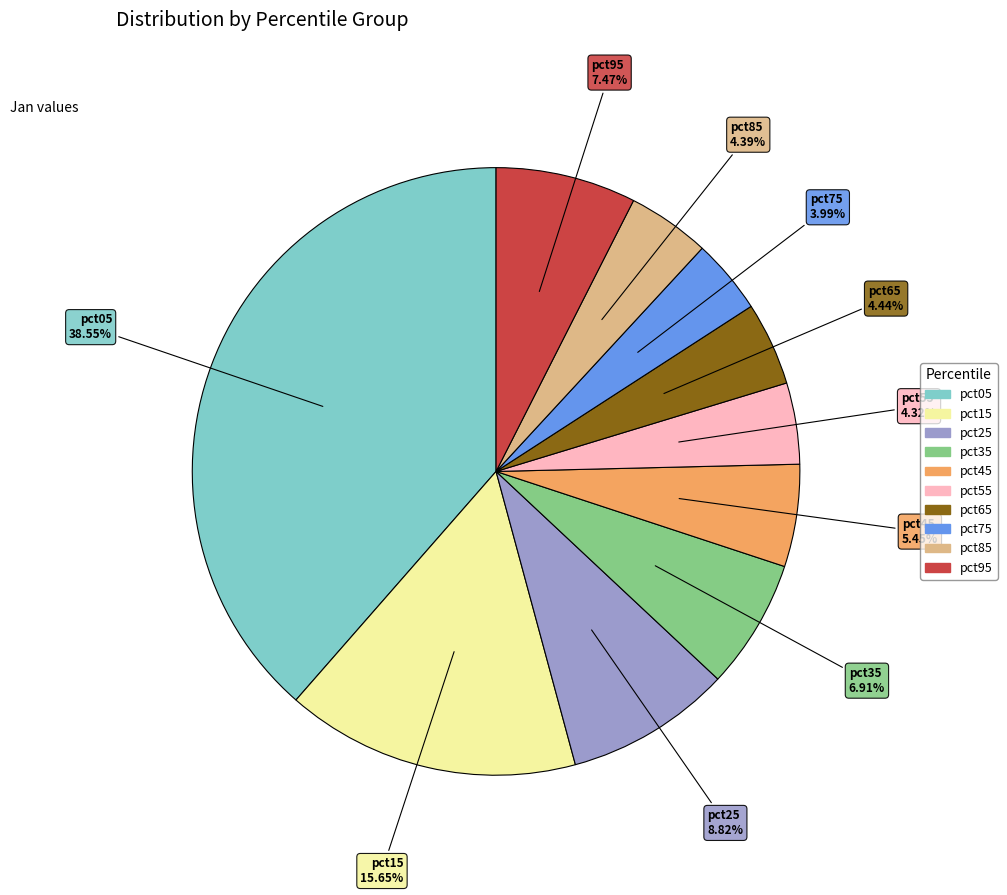

Is it true that pct35 is 7% of the pie?

True